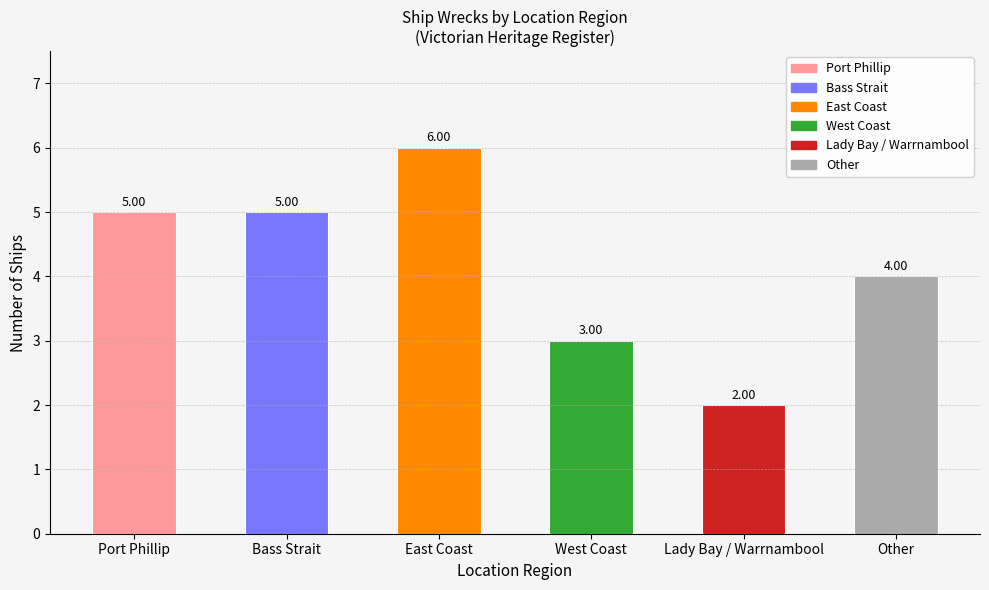

What is the difference between the second highest and second lowest values?

2